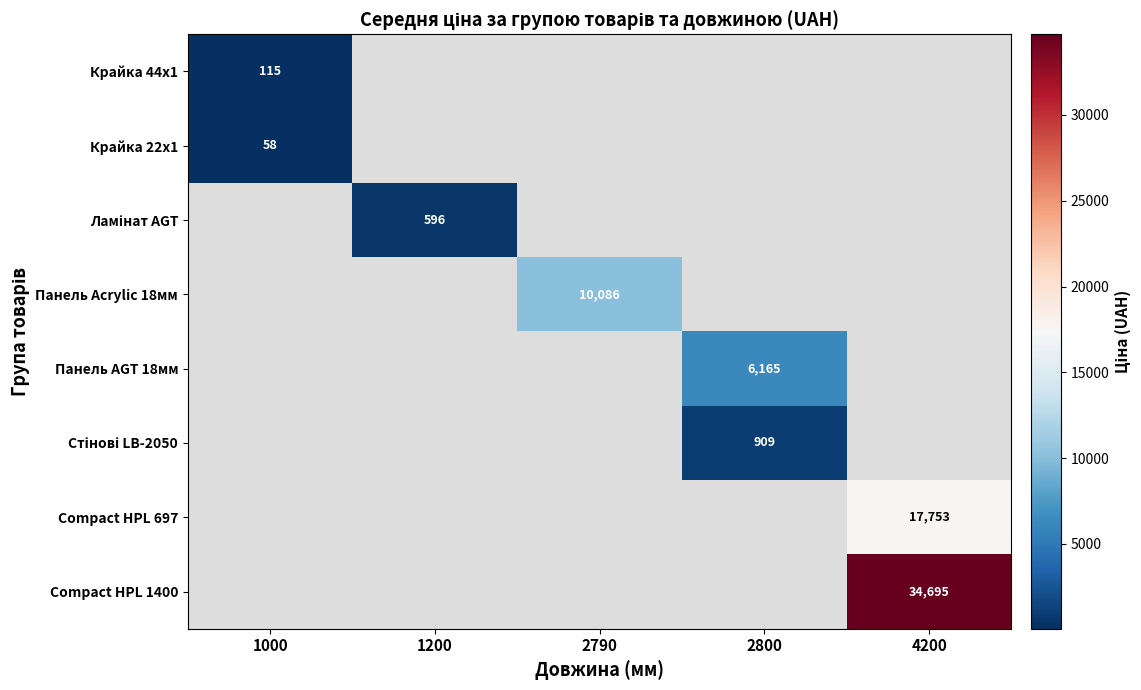

Which label corresponds to the largest value in the chart?

4200